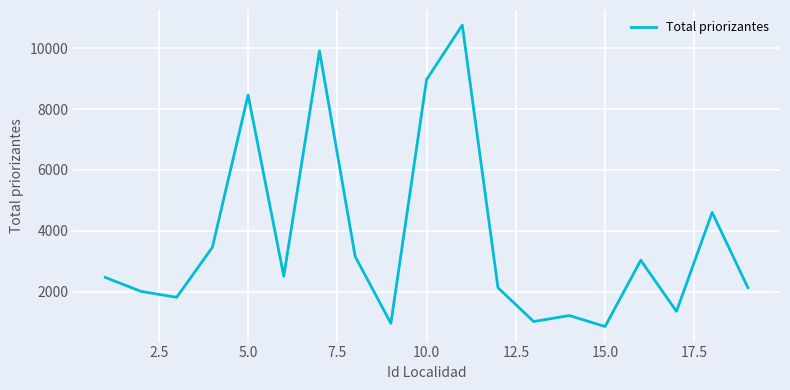

What is the difference between the maximum and minimum values?

9906